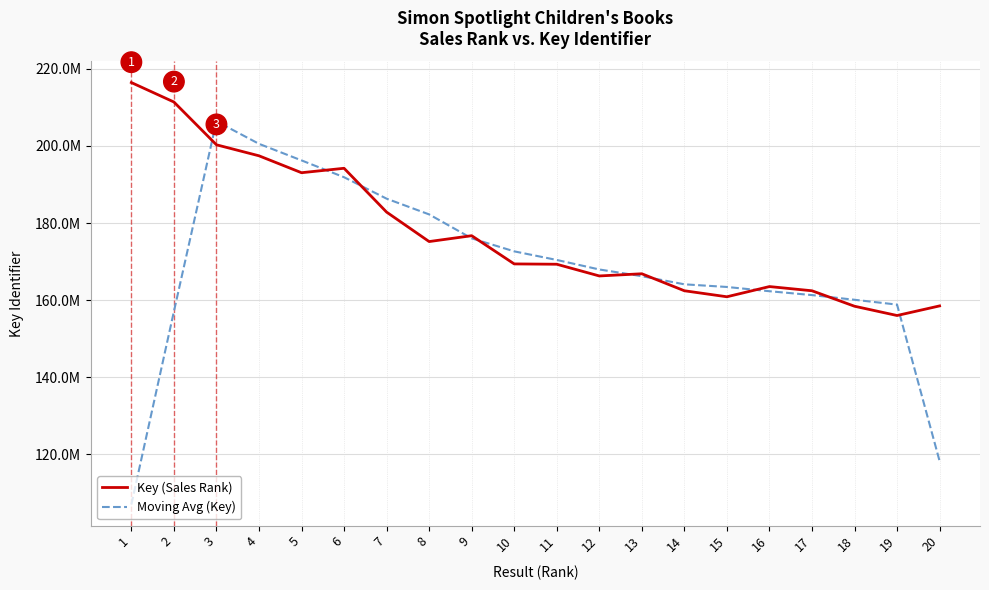

Rank the categories by Moving Avg (Key) value from lowest to highest.

1, 20, 2, 19, 18, 17, 16, 15, 14, 13, 12, 11, 10, 9, 8, 7, 6, 5, 4, 3